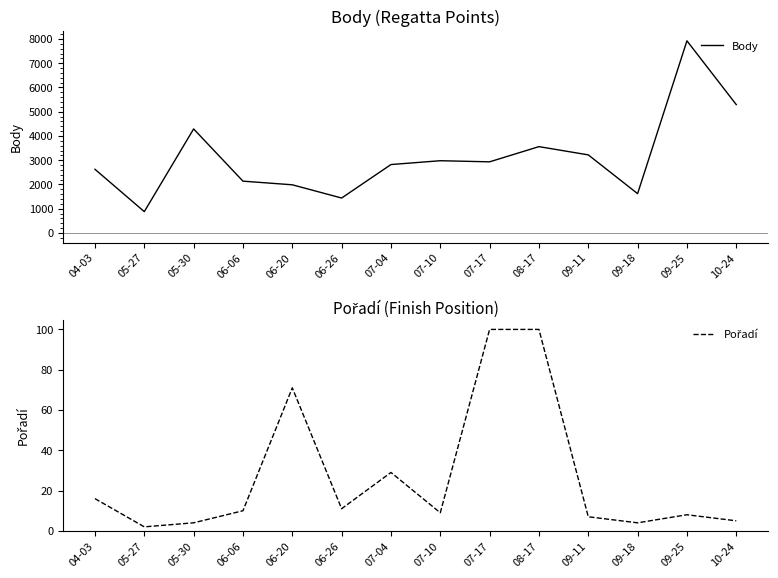

At which category is the sum across all series the highest?

09-25